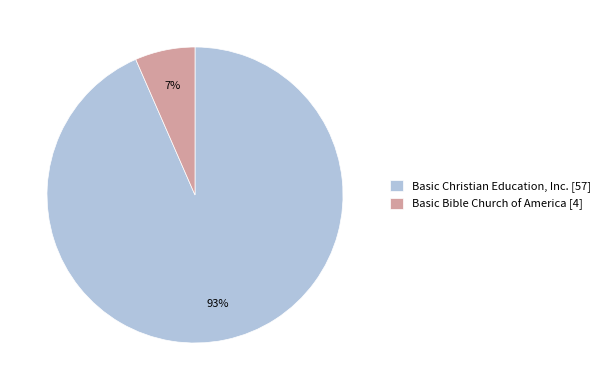

Which category accounts for the majority?

Basic Christian Education, Inc.